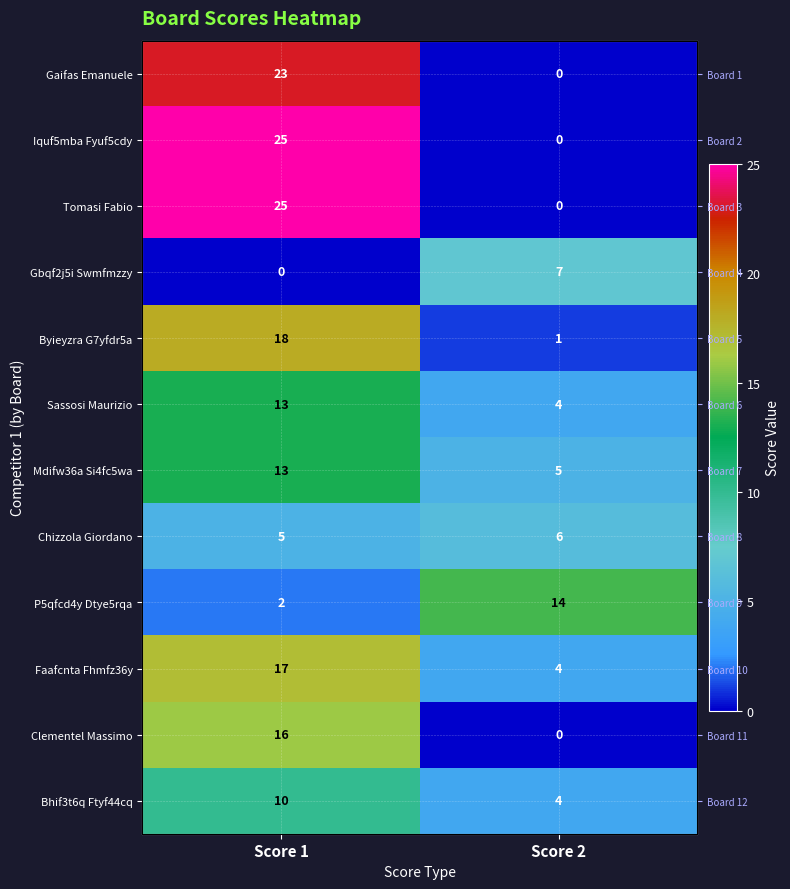

What is the difference between the Mdifw36a Si4fc5wa values at Score 2 and Score 1?

8